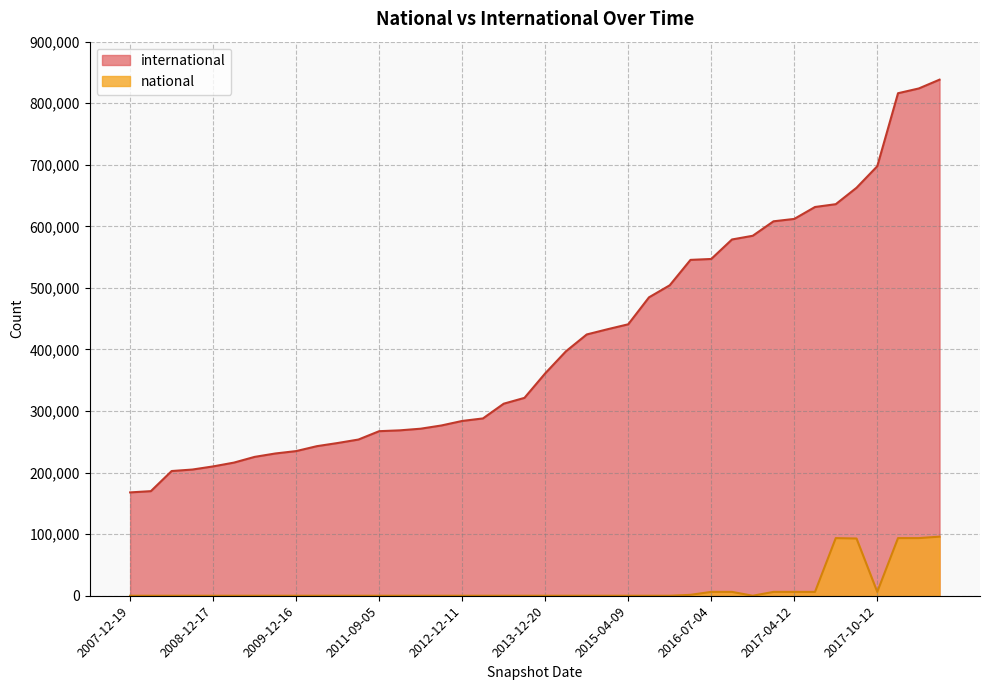

What is the label of the 24th point from the right?

2012-12-11